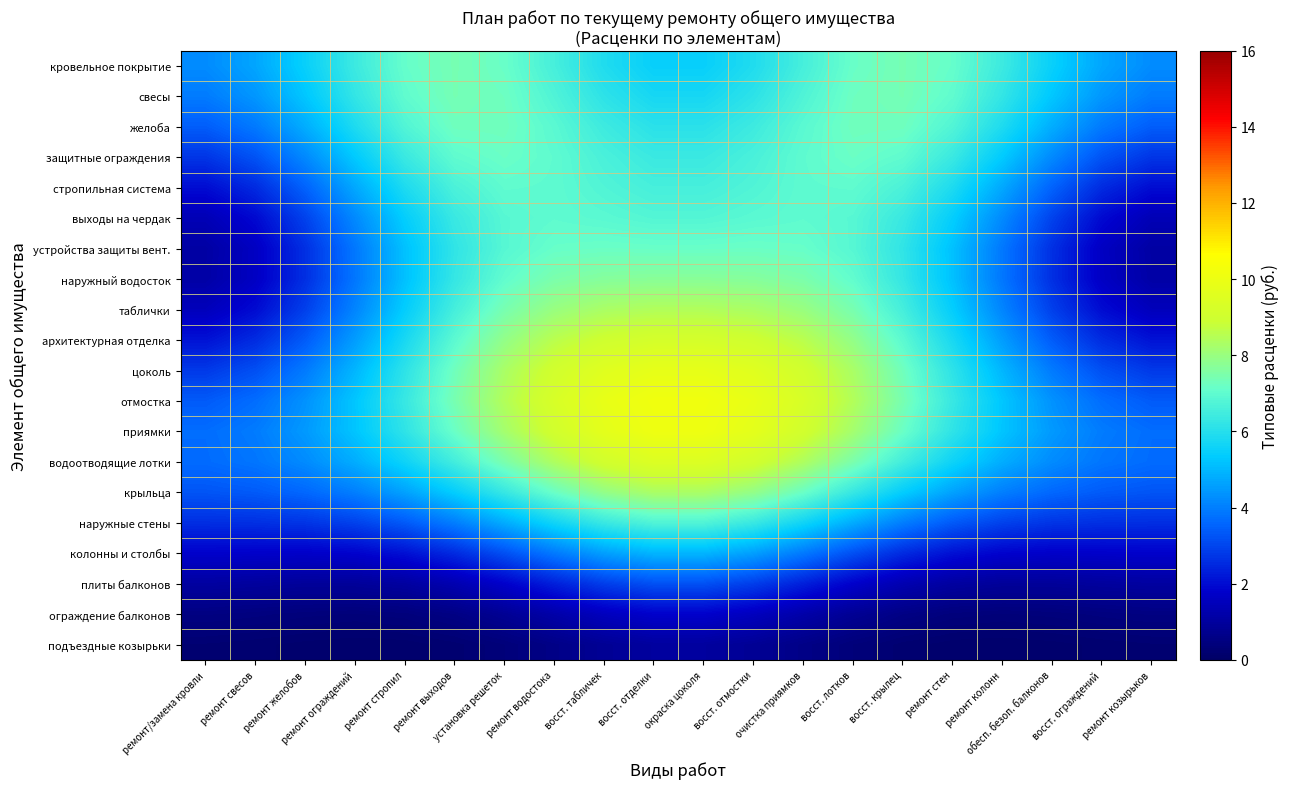

Reading left to right, extract all data points from this chart.

кровельное покрытие: ремонт/замена кровли=4.2	ремонт свесов=4.7	ремонт желобов=5.5	ремонт ограждений=6.4	ремонт стропил=7.1	ремонт выходов=7.4	установка решеток=7.2	ремонт водостока=6.6	восст. табличек=5.9	восст. отделки=5.5	окраска цоколя=5.5	восст. отмостки=5.9	очистка приямков=6.6	восст. лотков=7.2	восст. крылец=7.4	ремонт стен=7.1	ремонт колонн=6.4	обесп. безоп. балконов=5.5	восст. ограждений=4.7	ремонт козырьков=4.2
свесы: ремонт/замена кровли=4.0	ремонт свесов=4.4	ремонт желобов=5.3	ремонт ограждений=6.2	ремонт стропил=7.0	ремонт выходов=7.4	установка решеток=7.2	ремонт водостока=6.7	восст. табличек=6.1	восст. отделки=5.7	окраска цоколя=5.7	восст. отмостки=6.1	очистка приямков=6.7	восст. лотков=7.2	восст. крылец=7.4	ремонт стен=7.0	ремонт колонн=6.2	обесп. безоп. балконов=5.3	восст. ограждений=4.4	ремонт козырьков=4.0
желоба: ремонт/замена кровли=3.4	ремонт свесов=3.9	ремонт желобов=4.8	ремонт ограждений=5.9	ремонт стропил=6.8	ремонт выходов=7.3	установка решеток=7.3	ремонт водостока=6.9	восст. табличек=6.4	восст. отделки=6.1	окраска цоколя=6.1	восст. отмостки=6.4	очистка приямков=6.9	восст. лотков=7.3	восст. крылец=7.3	ремонт стен=6.8	ремонт колонн=5.9	обесп. безоп. балконов=4.8	восст. ограждений=3.9	ремонт козырьков=3.4
защитные ограждения: ремонт/замена кровли=2.7	ремонт свесов=3.3	ремонт желобов=4.2	ремонт ограждений=5.3	ремонт стропил=6.4	ремонт выходов=7.0	установка решеток=7.2	ремонт водостока=7.0	восст. табличек=6.6	восст. отделки=6.4	окраска цоколя=6.4	восст. отмостки=6.6	очистка приямков=7.0	восст. лотков=7.2	восст. крылец=7.0	ремонт стен=6.4	ремонт колонн=5.3	обесп. безоп. балконов=4.2	восст. ограждений=3.3	ремонт козырьков=2.7
стропильная система: ремонт/замена кровли=2.0	ремонт свесов=2.5	ремонт желобов=3.5	ремонт ограждений=4.7	ремонт стропил=5.9	ремонт выходов=6.7	установка решеток=7.0	ремонт водостока=7.0	восст. табличек=6.8	восст. отделки=6.6	окраска цоколя=6.6	восст. отмостки=6.8	очистка приямков=7.0	восст. лотков=7.0	восст. крылец=6.7	ремонт стен=5.9	ремонт колонн=4.7	обесп. безоп. балконов=3.5	восст. ограждений=2.5	ремонт козырьков=2.0
выходы на чердак: ремонт/замена кровли=1.4	ремонт свесов=2.0	ремонт желобов=3.0	ремонт ограждений=4.2	ремонт стропил=5.4	ремонт выходов=6.3	установка решеток=6.9	ремонт водостока=7.0	восст. табличек=6.9	восст. отделки=6.8	окраска цоколя=6.8	восст. отмостки=6.9	очистка приямков=7.0	восст. лотков=6.9	восст. крылец=6.3	ремонт стен=5.4	ремонт колонн=4.2	обесп. безоп. балконов=3.0	восст. ограждений=2.0	ремонт козырьков=1.4
устройства защиты вент.: ремонт/замена кровли=1.1	ремонт свесов=1.6	ремонт желобов=2.6	ремонт ограждений=3.9	ремонт стропил=5.2	ремонт выходов=6.2	установка решеток=6.8	ремонт водостока=7.1	восст. табличек=7.2	восст. отделки=7.2	окраска цоколя=7.2	восст. отмостки=7.2	очистка приямков=7.1	восст. лотков=6.8	восст. крылец=6.2	ремонт стен=5.2	ремонт колонн=3.9	обесп. безоп. балконов=2.6	восст. ограждений=1.6	ремонт козырьков=1.1
наружный водосток: ремонт/замена кровли=1.1	ремонт свесов=1.7	ремонт желобов=2.6	ремонт ограждений=3.9	ремонт стропил=5.2	ремонт выходов=6.3	установка решеток=7.0	ремонт водостока=7.5	восст. табличек=7.7	восст. отделки=7.7	окраска цоколя=7.7	восст. отмостки=7.7	очистка приямков=7.5	восст. лотков=7.0	восст. крылец=6.3	ремонт стен=5.2	ремонт колонн=3.9	обесп. безоп. балконов=2.6	восст. ограждений=1.7	ремонт козырьков=1.1
таблички: ремонт/замена кровли=1.5	ремонт свесов=2.0	ремонт желобов=2.9	ремонт ограждений=4.1	ремонт стропил=5.4	ремонт выходов=6.5	установка решеток=7.4	ремонт водостока=8.0	восст. табличек=8.3	восст. отделки=8.4	окраска цоколя=8.4	восст. отмостки=8.3	очистка приямков=8.0	восст. лотков=7.4	восст. крылец=6.5	ремонт стен=5.4	ремонт колонн=4.1	обесп. безоп. балконов=2.9	восст. ограждений=2.0	ремонт козырьков=1.5
архитектурная отделка: ремонт/замена кровли=2.1	ремонт свесов=2.5	ремонт желобов=3.4	ремонт ограждений=4.5	ремонт стропил=5.8	ремонт выходов=6.9	установка решеток=7.9	ремонт водостока=8.6	восст. табличек=9.0	восст. отделки=9.2	окраска цоколя=9.2	восст. отмостки=9.0	очистка приямков=8.6	восст. лотков=7.9	восст. крылец=6.9	ремонт стен=5.8	ремонт колонн=4.5	обесп. безоп. балконов=3.4	восст. ограждений=2.5	ремонт козырьков=2.1
цоколь: ремонт/замена кровли=2.8	ремонт свесов=3.2	ремонт желобов=3.9	ремонт ограждений=5.0	ремонт стропил=6.1	ремонт выходов=7.3	установка решеток=8.3	ремонт водостока=9.1	восст. табличек=9.6	восст. отделки=9.8	окраска цоколя=9.8	восст. отмостки=9.6	очистка приямков=9.1	восст. лотков=8.3	восст. крылец=7.3	ремонт стен=6.1	ремонт колонн=5.0	обесп. безоп. балконов=3.9	восст. ограждений=3.2	ремонт козырьков=2.8
отмостка: ремонт/замена кровли=3.4	ремонт свесов=3.7	ремонт желобов=4.3	ремонт ограждений=5.2	ремонт стропил=6.3	ремонт выходов=7.4	установка решеток=8.4	ремонт водостока=9.3	восст. табличек=9.9	восст. отделки=10.2	окраска цоколя=10.2	восст. отмостки=9.9	очистка приямков=9.3	восст. лотков=8.4	восст. крылец=7.4	ремонт стен=6.3	ремонт колонн=5.2	обесп. безоп. балконов=4.3	восст. ограждений=3.7	ремонт козырьков=3.4
приямки: ремонт/замена кровли=3.7	ремонт свесов=4.0	ремонт желобов=4.5	ремонт ограждений=5.2	ремонт стропил=6.2	ремонт выходов=7.2	установка решеток=8.2	ремонт водостока=9.1	восст. табличек=9.7	восст. отделки=10.1	окраска цоколя=10.1	восст. отмостки=9.7	очистка приямков=9.1	восст. лотков=8.2	восст. крылец=7.2	ремонт стен=6.2	ремонт колонн=5.2	обесп. безоп. балконов=4.5	восст. ограждений=4.0	ремонт козырьков=3.7
водоотводящие лотки: ремонт/замена кровли=3.7	ремонт свесов=3.8	ремонт желобов=4.2	ремонт ограждений=4.8	ремонт стропил=5.6	ремонт выходов=6.5	установка решеток=7.5	ремонт водостока=8.4	восст. табличек=9.1	восст. отделки=9.5	окраска цоколя=9.5	восст. отмостки=9.1	очистка приямков=8.4	восст. лотков=7.5	восст. крылец=6.5	ремонт стен=5.6	ремонт колонн=4.8	обесп. безоп. балконов=4.2	восст. ограждений=3.8	ремонт козырьков=3.7
крыльца: ремонт/замена кровли=3.3	ремонт свесов=3.4	ремонт желобов=3.6	ремонт ограждений=4.0	ремонт стропил=4.6	ремонт выходов=5.4	установка решеток=6.3	ремонт водостока=7.2	восст. табличек=7.9	восст. отделки=8.3	окраска цоколя=8.3	восст. отмостки=7.9	очистка приямков=7.2	восст. лотков=6.3	восст. крылец=5.4	ремонт стен=4.6	ремонт колонн=4.0	обесп. безоп. балконов=3.6	восст. ограждений=3.4	ремонт козырьков=3.3
наружные стены: ремонт/замена кровли=2.6	ремонт свесов=2.6	ремонт желобов=2.7	ремонт ограждений=2.9	ремонт стропил=3.4	ремонт выходов=4.0	установка решеток=4.8	ремонт водостока=5.6	восст. табличек=6.3	восст. отделки=6.7	окраска цоколя=6.7	восст. отмостки=6.3	очистка приямков=5.6	восст. лотков=4.8	восст. крылец=4.0	ремонт стен=3.4	ремонт колонн=2.9	обесп. безоп. балконов=2.7	восст. ограждений=2.6	ремонт козырьков=2.6
колонны и столбы: ремонт/замена кровли=1.8	ремонт свесов=1.8	ремонт желобов=1.7	ремонт ограждений=1.8	ремонт стропил=2.1	ремонт выходов=2.5	установка решеток=3.2	ремонт водостока=3.9	восст. табличек=4.6	восст. отделки=5.0	окраска цоколя=5.0	восст. отмостки=4.6	очистка приямков=3.9	восст. лотков=3.2	восст. крылец=2.5	ремонт стен=2.1	ремонт колонн=1.8	обесп. безоп. балконов=1.7	восст. ограждений=1.8	ремонт козырьков=1.8
плиты балконов: ремонт/замена кровли=1.0	ремонт свесов=1.0	ремонт желобов=0.9	ремонт ограждений=0.9	ремонт стропил=1.0	ремонт выходов=1.3	установка решеток=1.8	ремонт водостока=2.3	восст. табличек=2.9	восст. отделки=3.2	окраска цоколя=3.2	восст. отмостки=2.9	очистка приямков=2.3	восст. лотков=1.8	восст. крылец=1.3	ремонт стен=1.0	ремонт колонн=0.9	обесп. безоп. балконов=0.9	восст. ограждений=1.0	ремонт козырьков=1.0
ограждение балконов: ремонт/замена кровли=0.5	ремонт свесов=0.5	ремонт желобов=0.4	ремонт ограждений=0.4	ремонт стропил=0.4	ремонт выходов=0.6	установка решеток=0.8	ремонт водостока=1.2	восст. табличек=1.6	восст. отделки=1.8	окраска цоколя=1.8	восст. отмостки=1.6	очистка приямков=1.2	восст. лотков=0.8	восст. крылец=0.6	ремонт стен=0.4	ремонт колонн=0.4	обесп. безоп. балконов=0.4	восст. ограждений=0.5	ремонт козырьков=0.5
подъездные козырьки: ремонт/замена кровли=0.2	ремонт свесов=0.2	ремонт желобов=0.2	ремонт ограждений=0.1	ремонт стропил=0.1	ремонт выходов=0.2	установка решеток=0.4	ремонт водостока=0.6	восст. табличек=0.8	восст. отделки=1.0	окраска цоколя=1.0	восст. отмостки=0.8	очистка приямков=0.6	восст. лотков=0.4	восст. крылец=0.2	ремонт стен=0.1	ремонт колонн=0.1	обесп. безоп. балконов=0.2	восст. ограждений=0.2	ремонт козырьков=0.2